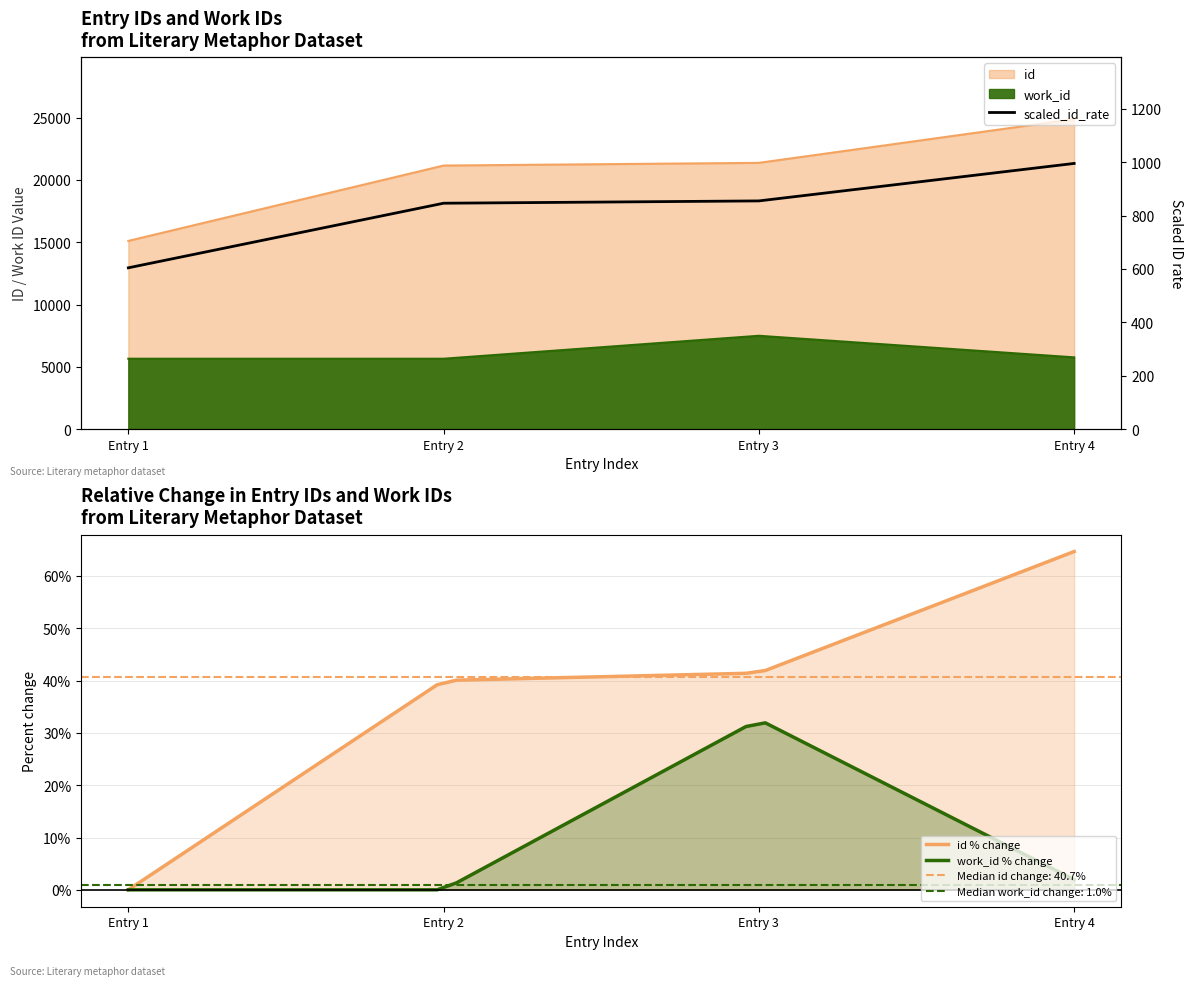

What is the average value?

20630